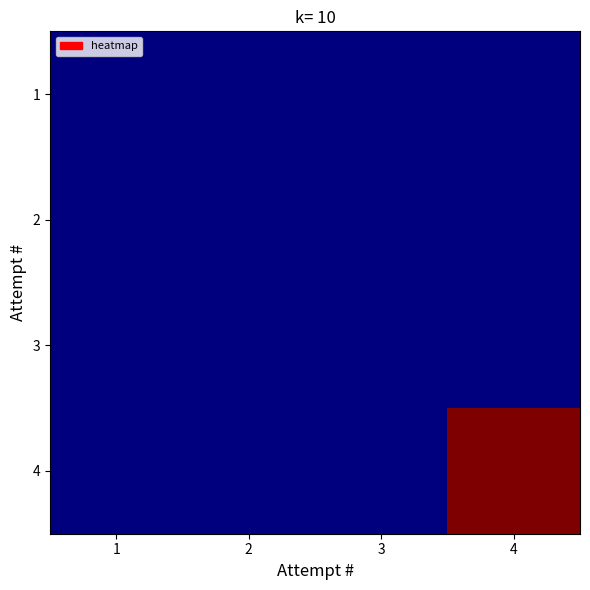

How many series are shown in this chart?

4